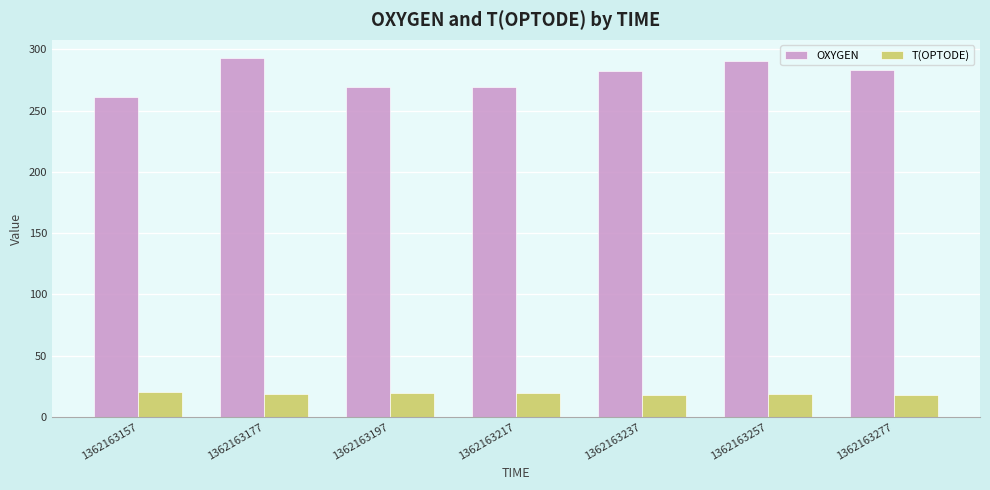

What is the value of the T(OPTODE) bar at the 4th from the left?

19.6